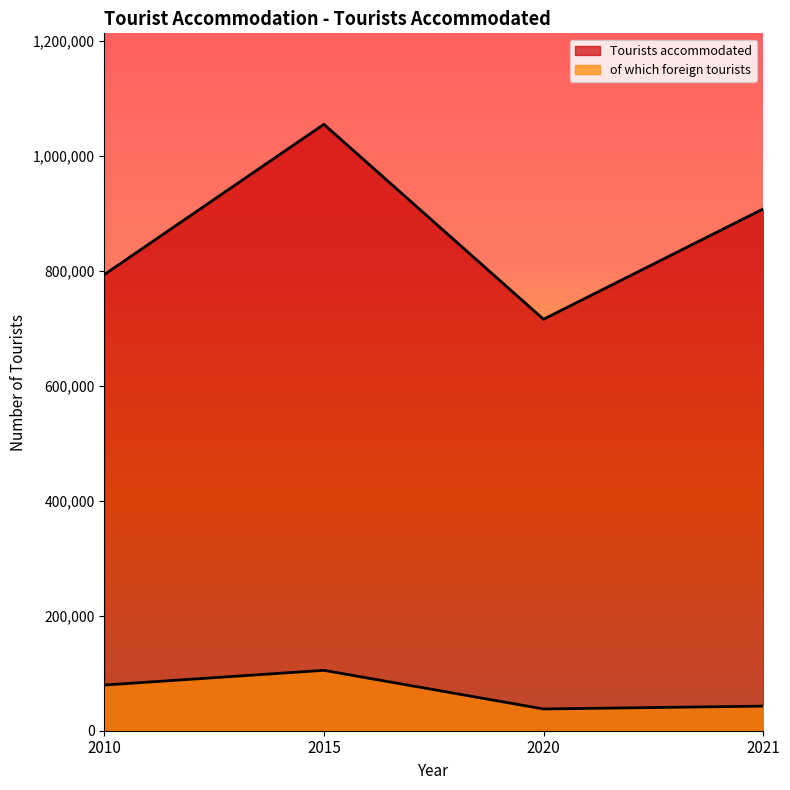

What is the minimum value for Tourists accommodated?

716234